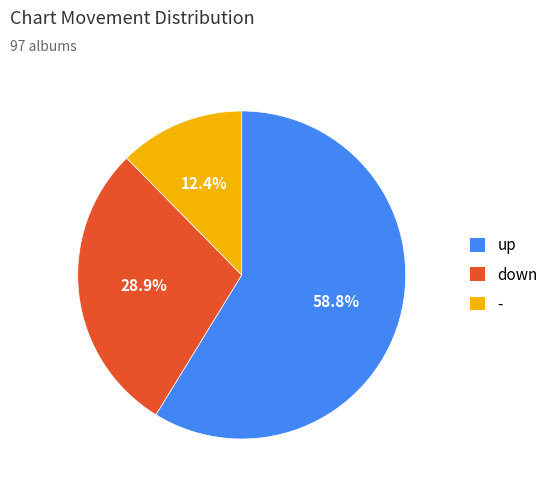

What is the ratio of the value at down to the value at -?

2.3